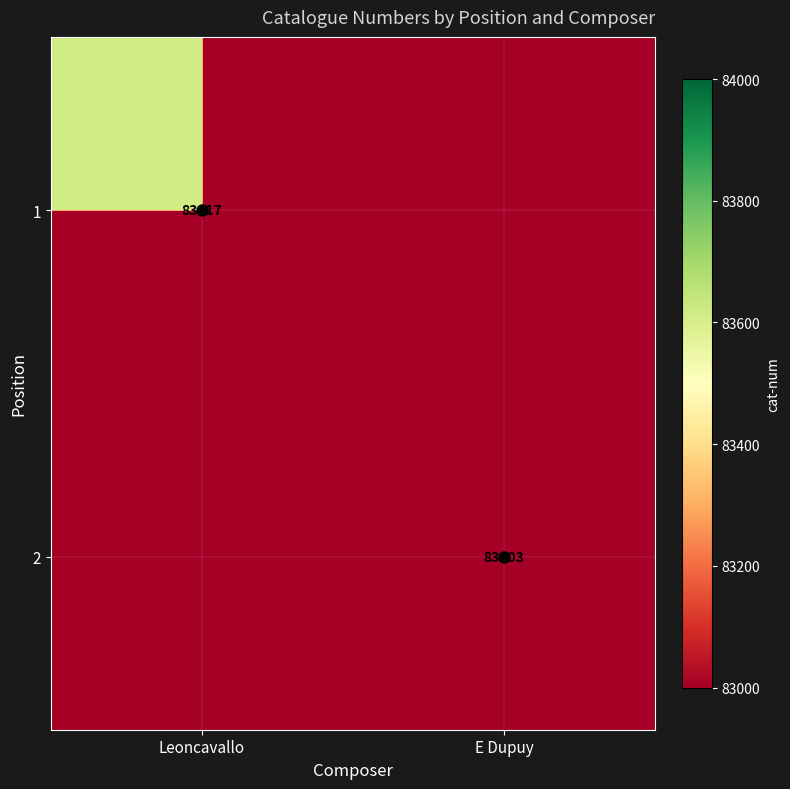

Rank the series by their average value, from lowest to highest.

2, 1